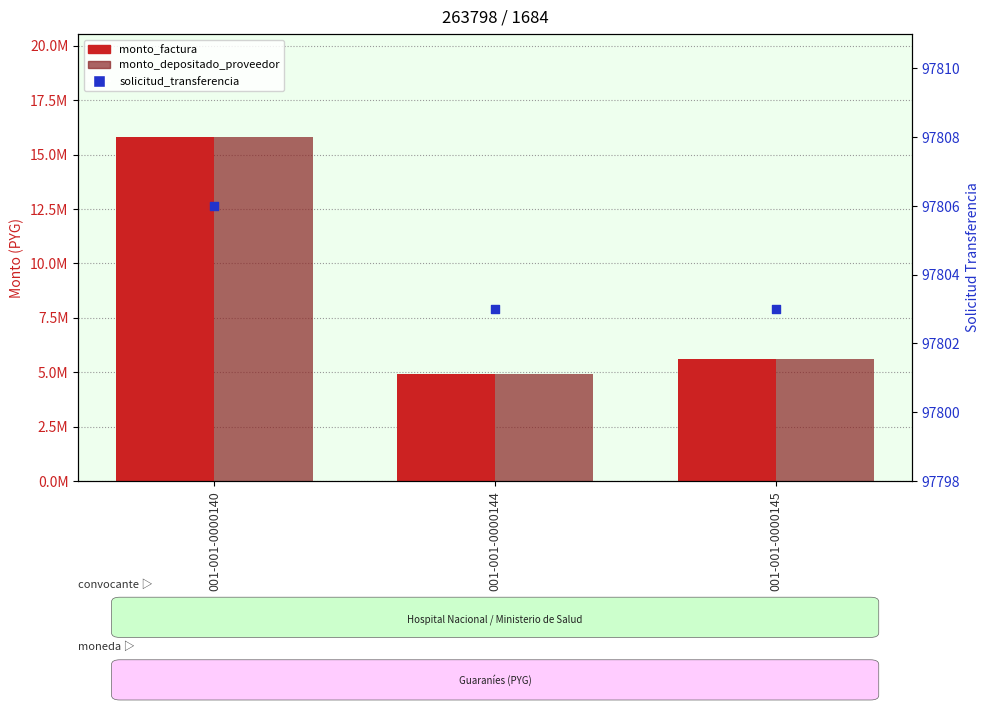

Which series reaches the minimum Y coordinate?

solicitud_transferencia